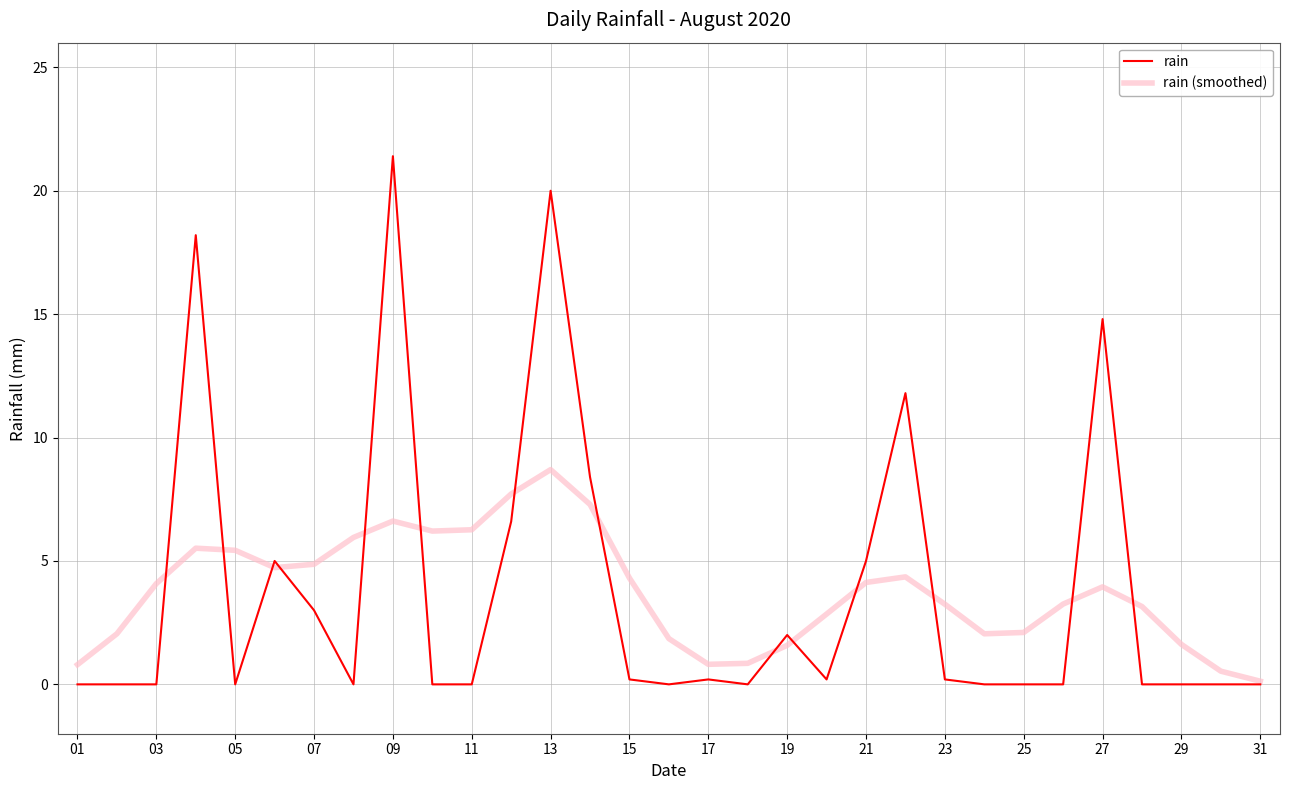

What is the sum of all rain values?

117.0